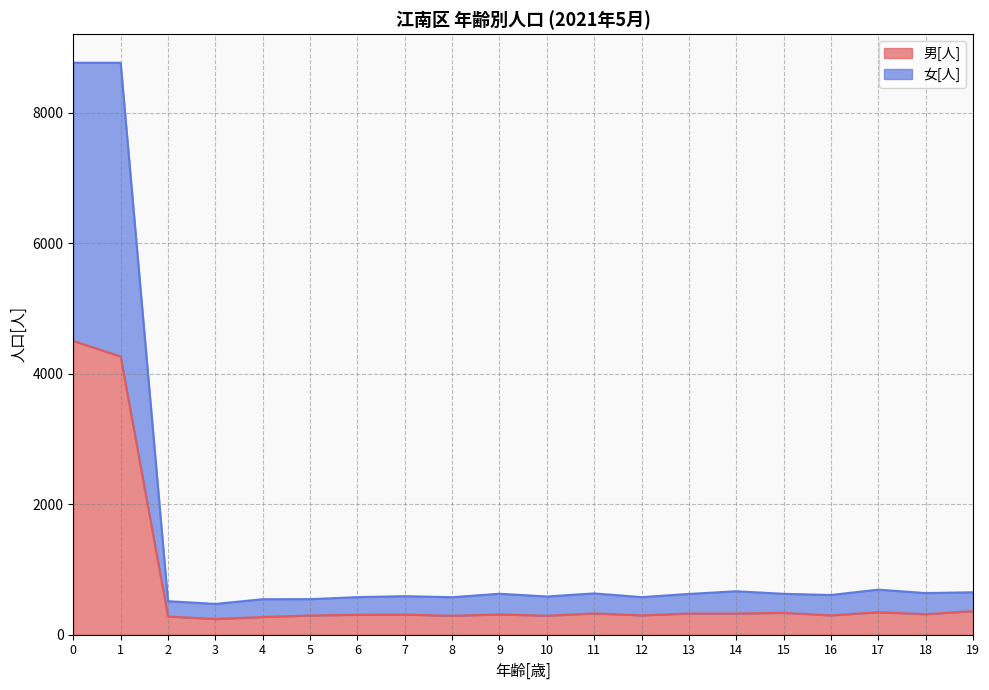

What is the greatest value displayed?

8767